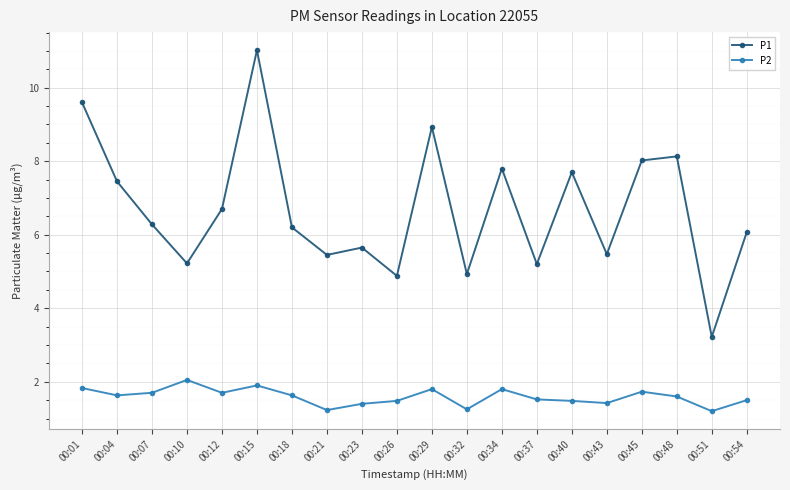

What is the sum of the P2 values at 00:21 and 00:15?

3.1